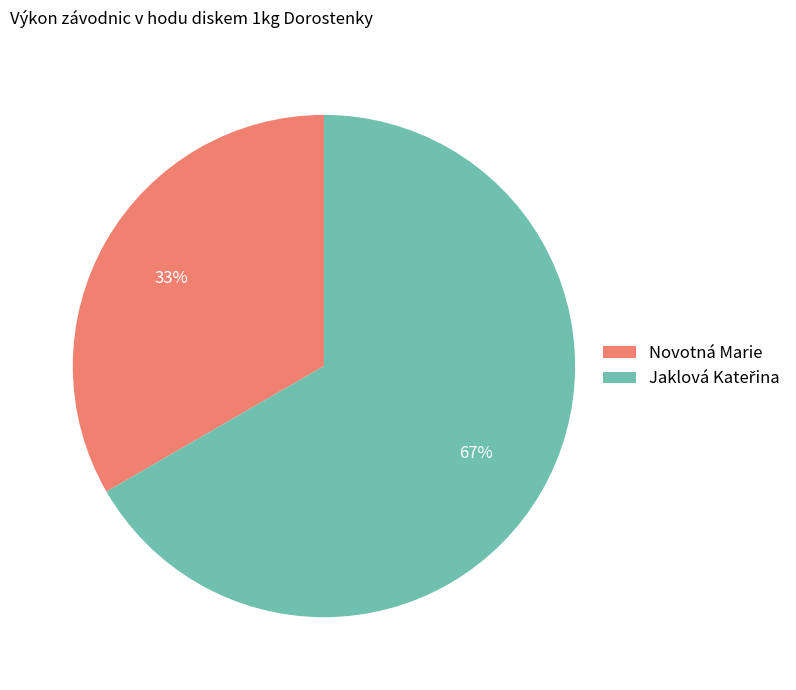

Which category has the smallest portion of the pie?

Novotná Marie